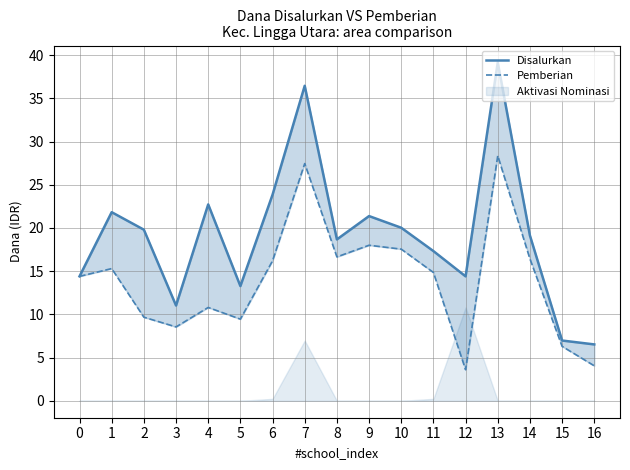

Is the value of Pemberian at 5 greater than the value of Disalurkan at 8?

No